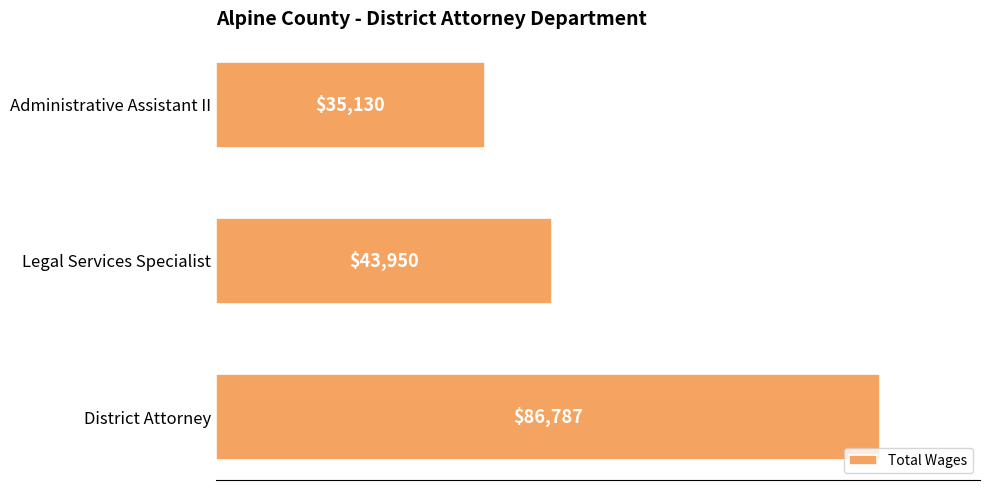

True or false: the data shows 43950 at Legal Services Specialist.

True